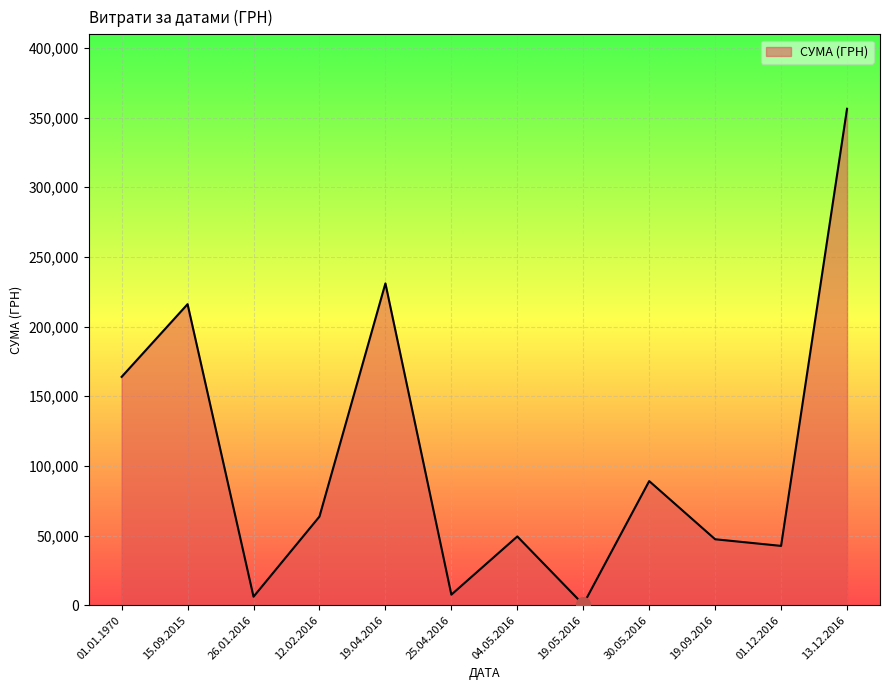

What is the difference between the second highest and second lowest values?

224898.8